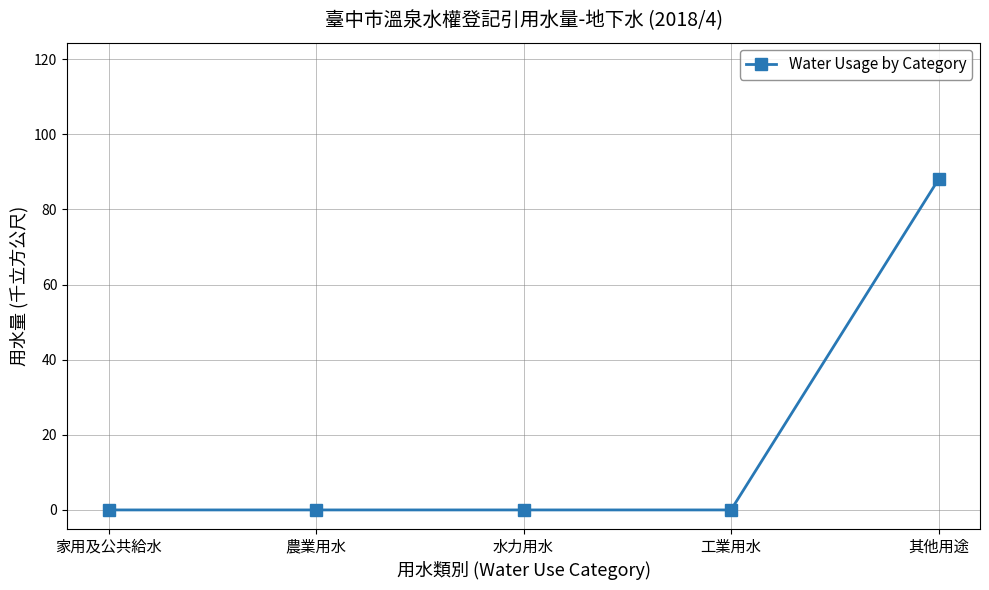

The value at 水力用水 is -45. True or false?

False